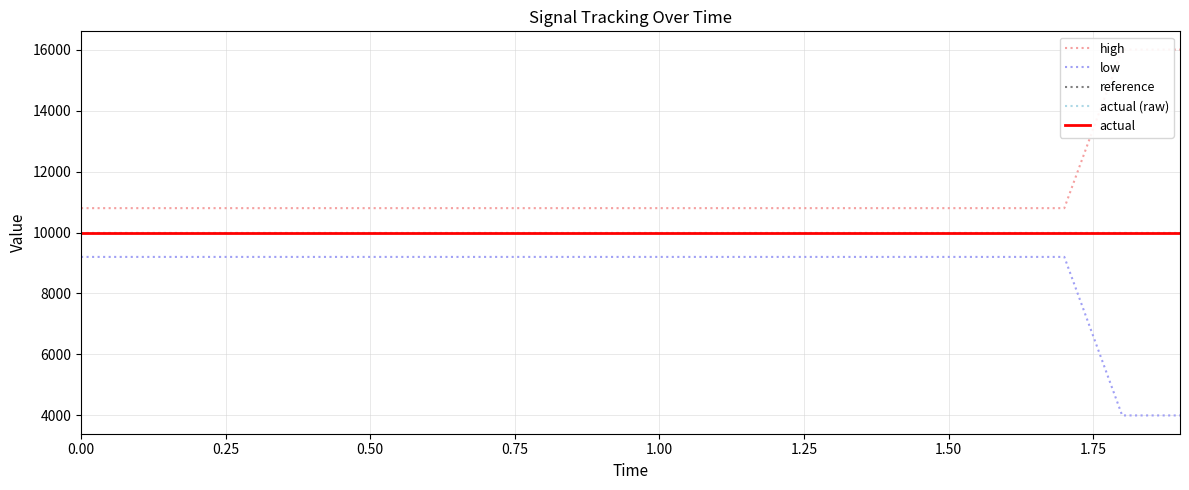

How many lines are shown in the chart?

5